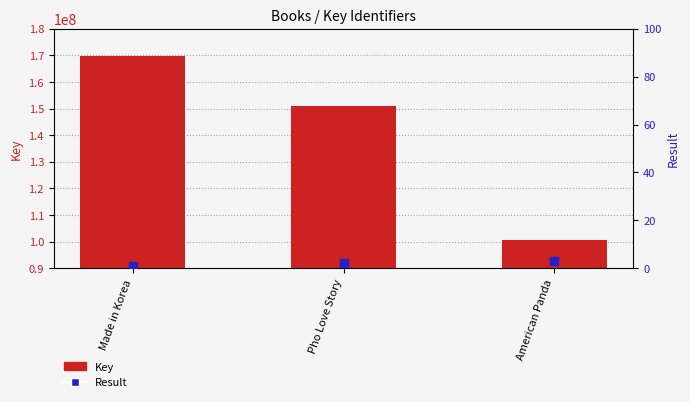

At which label does Result first exceed 2?

American Panda